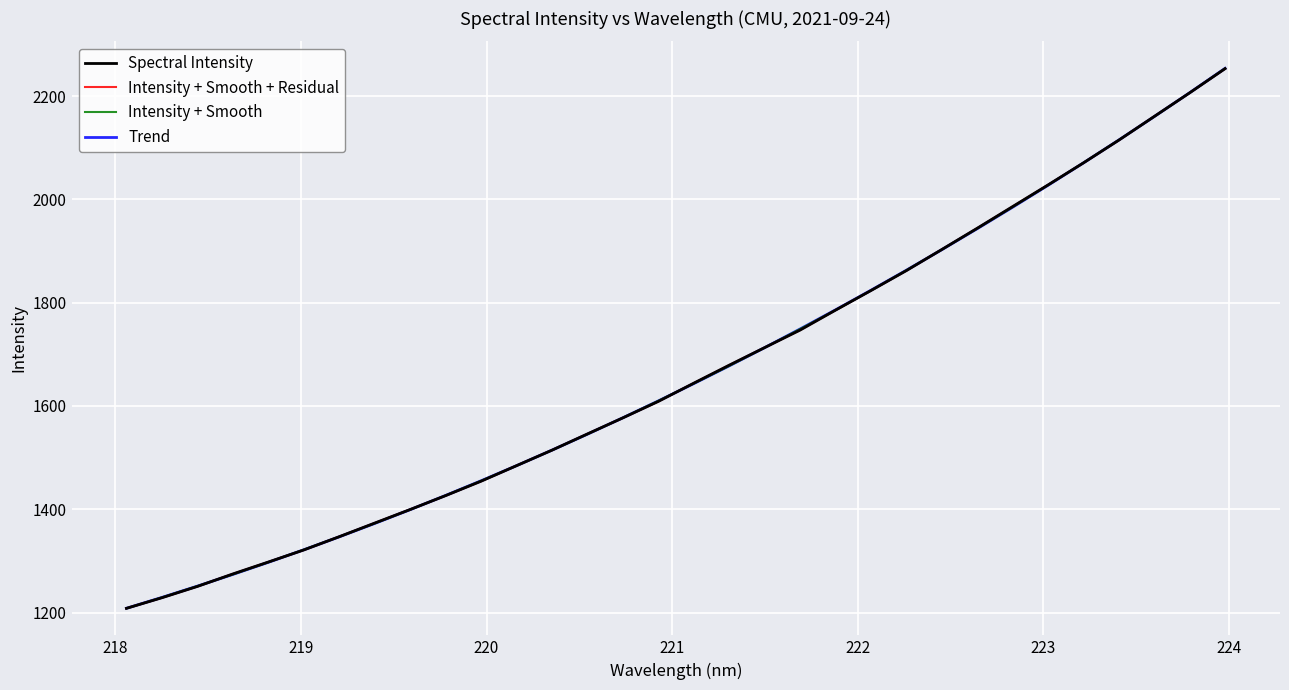

What is the greatest value displayed?

2253.7